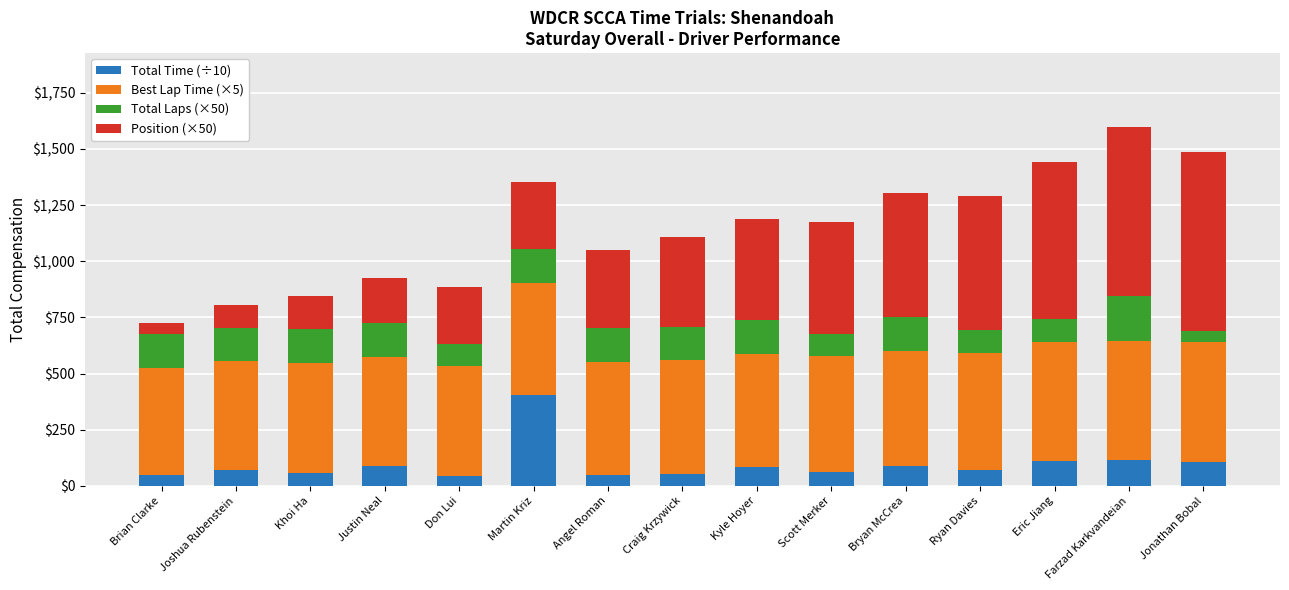

What is the total value across all series at Craig Krzywick?

1108.9